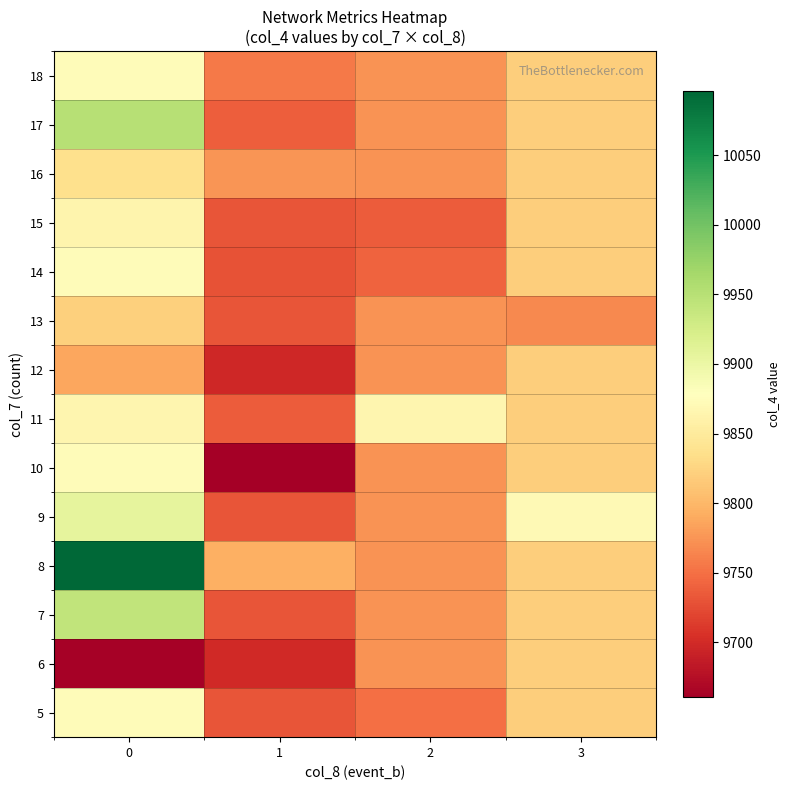

Reading left to right, transcribe all the data shown in this chart.

5: 0=9873.4	1=9731.8	2=9750.0	3=9819.0
6: 0=9663.5	1=9698.0	2=9773.5	3=9819.0
7: 0=9942.0	1=9731.8	2=9773.5	3=9819.0
8: 0=10096.0	1=9793.5	2=9773.5	3=9819.0
9: 0=9907.0	1=9731.8	2=9773.5	3=9871.0
10: 0=9873.4	1=9660.5	2=9773.5	3=9819.0
11: 0=9866.0	1=9736.0	2=9866.0	3=9819.0
12: 0=9787.5	1=9697.0	2=9773.5	3=9819.0
13: 0=9821.0	1=9731.8	2=9773.5	3=9767.0
14: 0=9873.4	1=9730.0	2=9741.0	3=9819.0
15: 0=9864.5	1=9731.8	2=9737.0	3=9819.0
16: 0=9836.0	1=9776.0	2=9773.5	3=9819.0
17: 0=9950.0	1=9738.0	2=9773.5	3=9819.0
18: 0=9873.4	1=9757.0	2=9773.5	3=9819.0